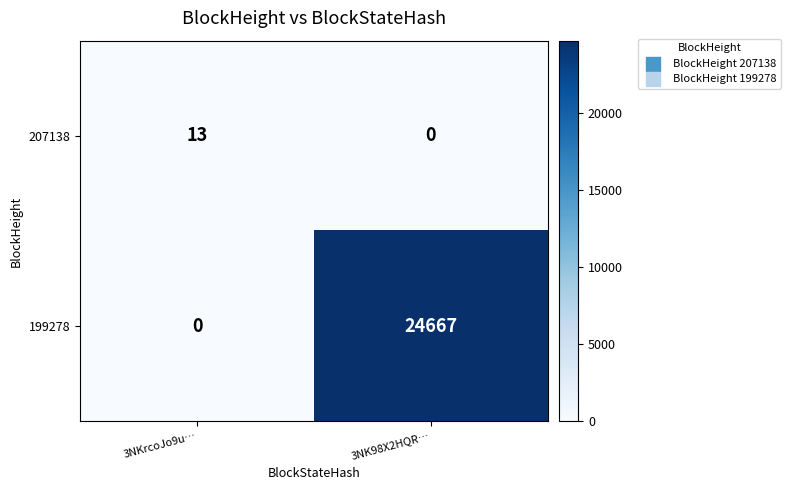

Reading left to right, transcribe all the data shown in this chart.

207138: 3NKrcoJo9u…=13	3NK98X2HQR…=0
199278: 3NKrcoJo9u…=0	3NK98X2HQR…=24667